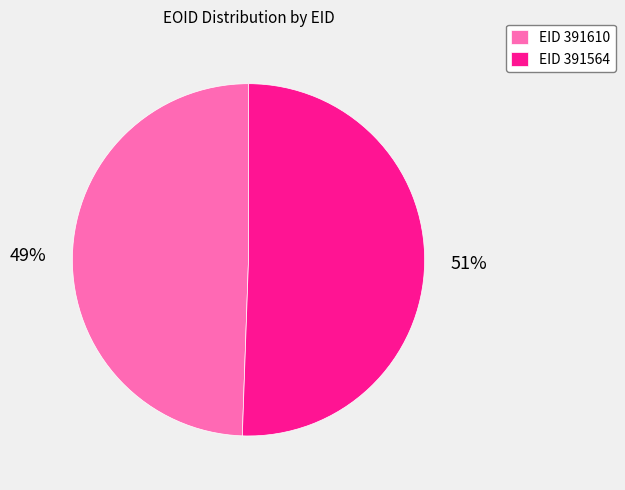

What is the ratio of the value at EID 391610 to the value at EID 391564?

1.0